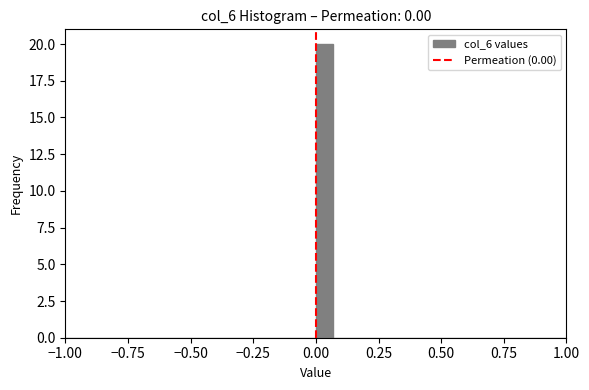

Around what value on the x-axis is the tallest bar? Give the approximate position of its centre, as read against the axis.

0.05